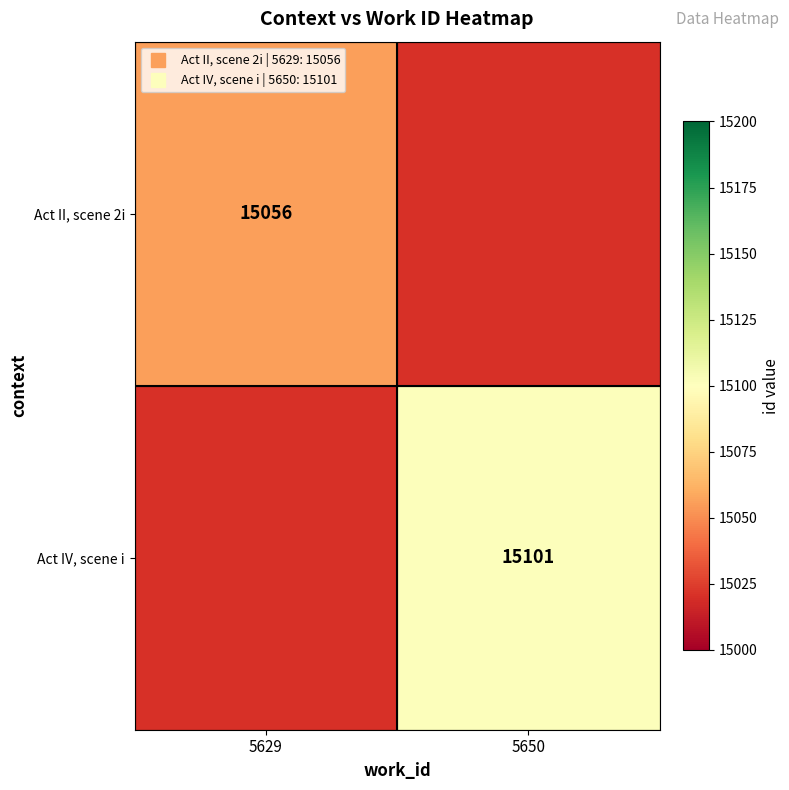

At which category does the chart reach its peak across all series?

5650